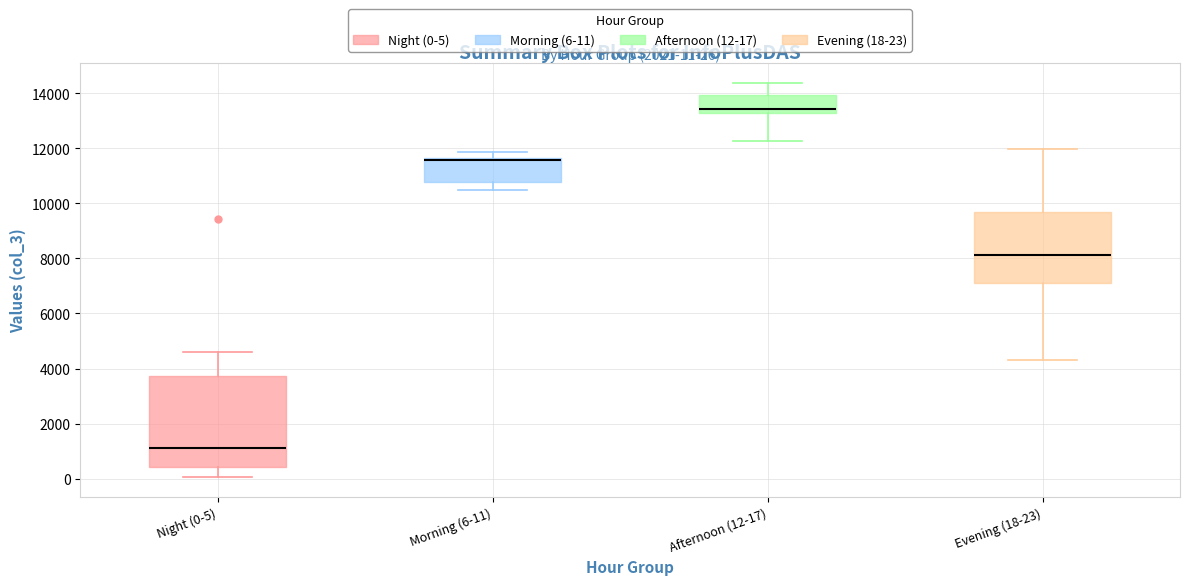

Which box has the lowest median line?

Night (0-5)